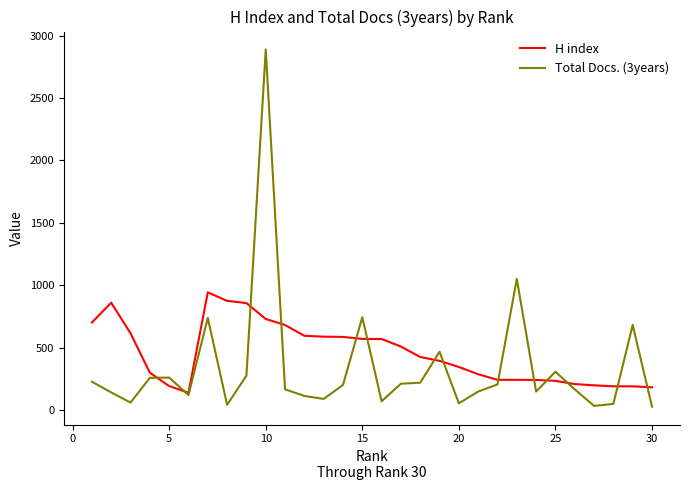

How many lines are shown in the chart?

2